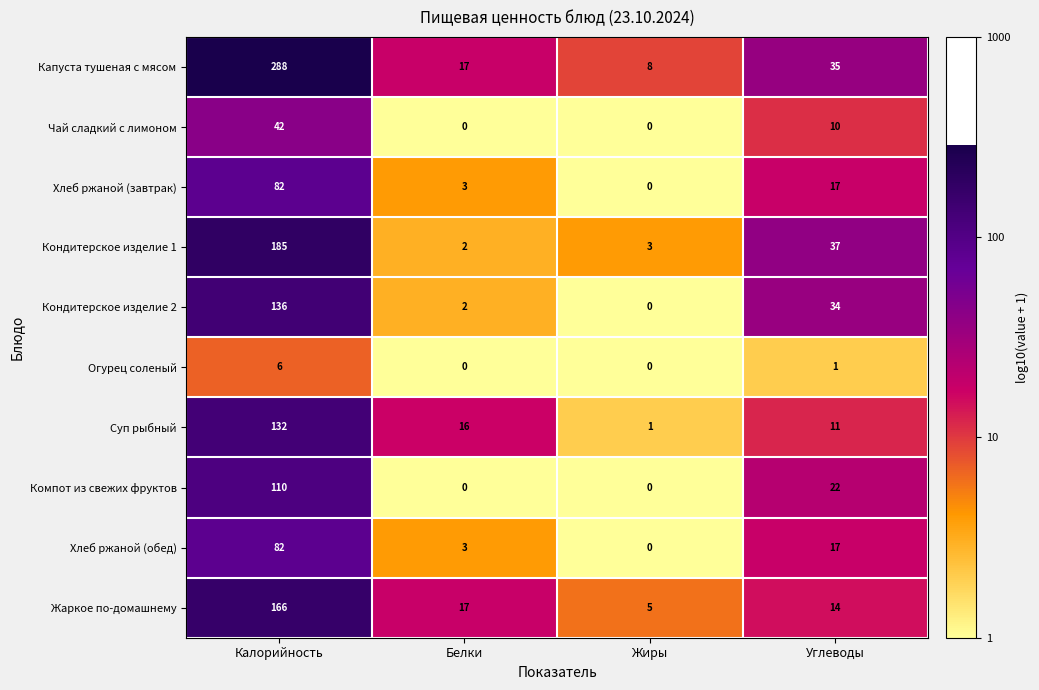

Where does the Суп рыбный series first go above 16?

Калорийность